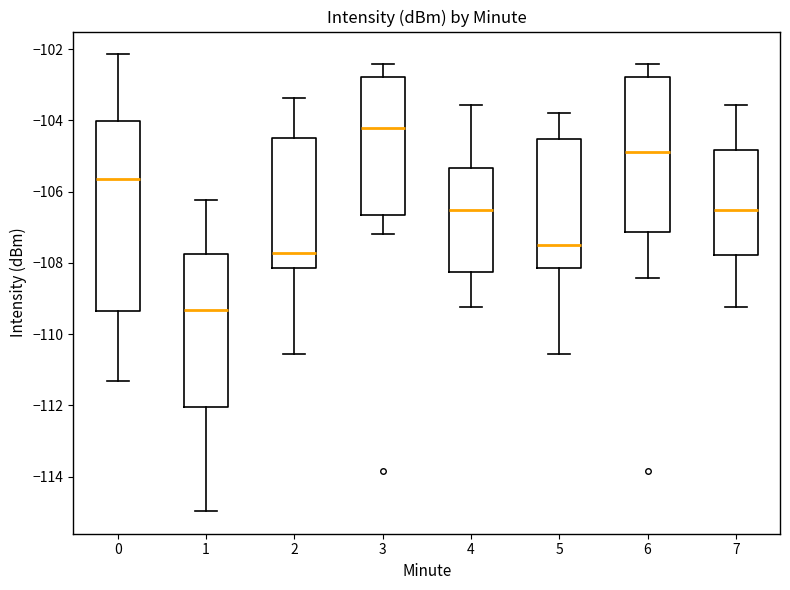

Which box has the highest median line?

3